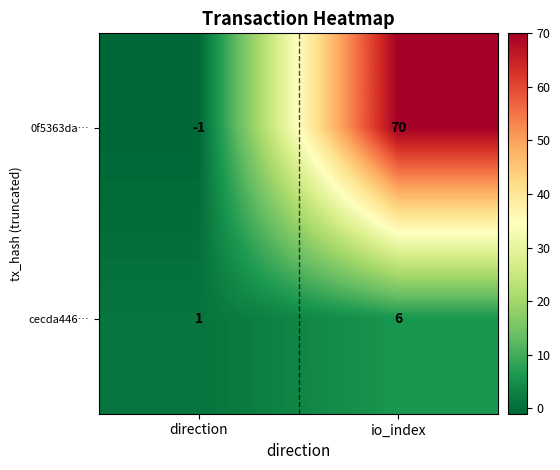

What is the highest value of the 0f5363da… series?

70